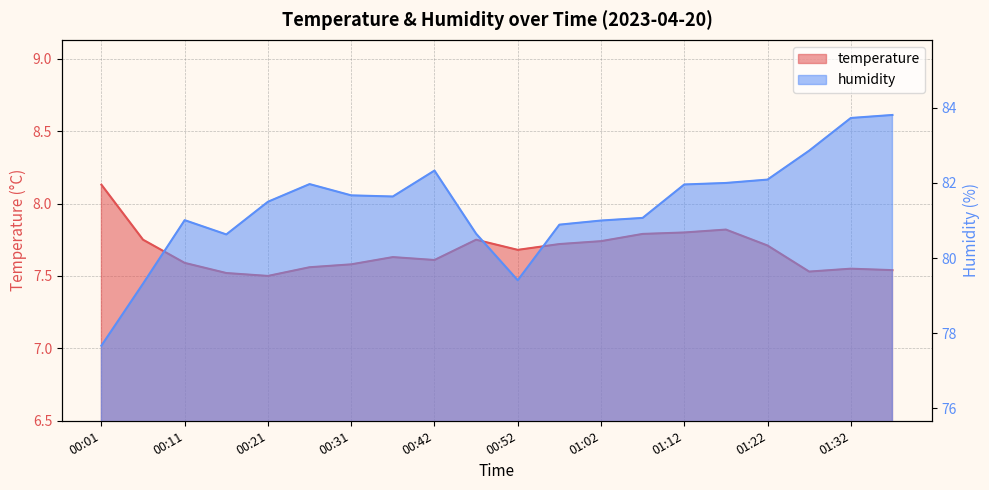

Reading left to right, extract all data points from this chart.

temperature: 8.1	7.8	7.6	7.5	7.5	7.6	7.6	7.6	7.6	7.8	7.7	7.7	7.7	7.8	7.8	7.8	7.7	7.5	7.5	7.5
humidity: 77.7	79.3	81.0	80.6	81.5	82.0	81.7	81.6	82.3	80.7	79.4	80.9	81.0	81.1	82.0	82.0	82.1	82.9	83.7	83.8